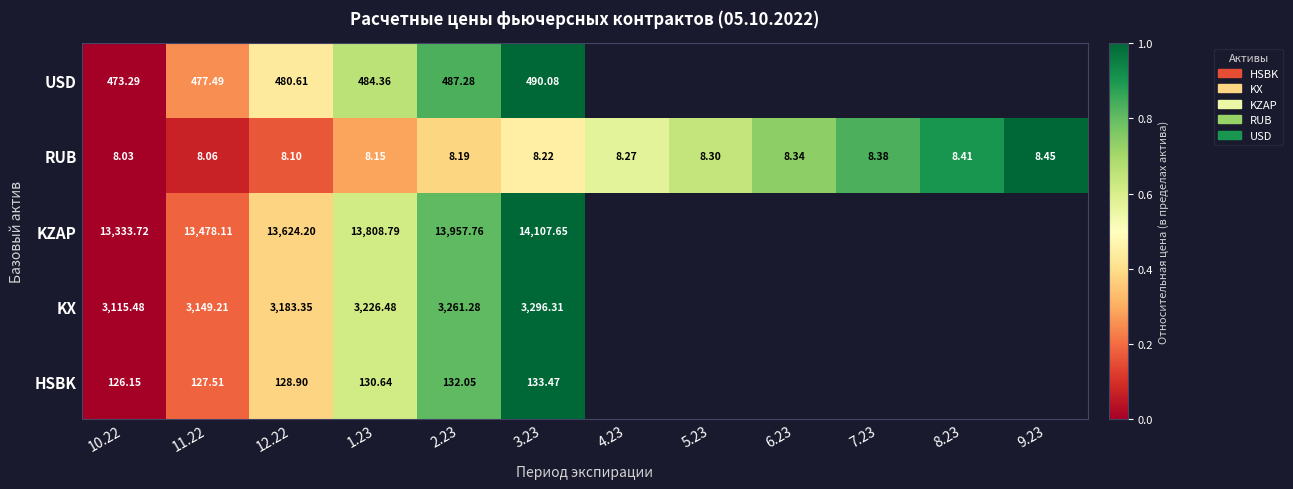

Between 6.23 and 7.23, which is larger?

7.23